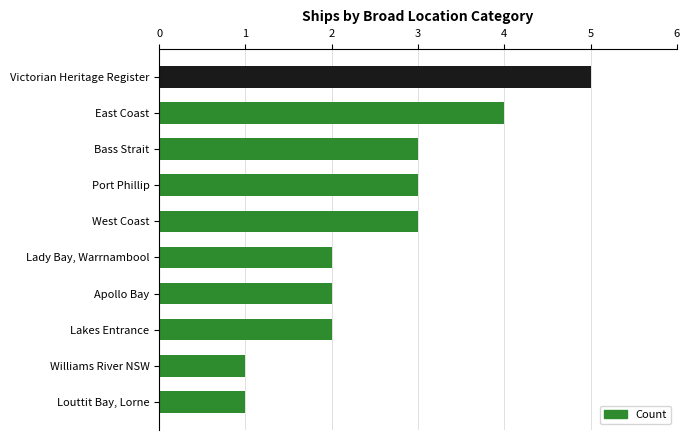

What is the average value?

3